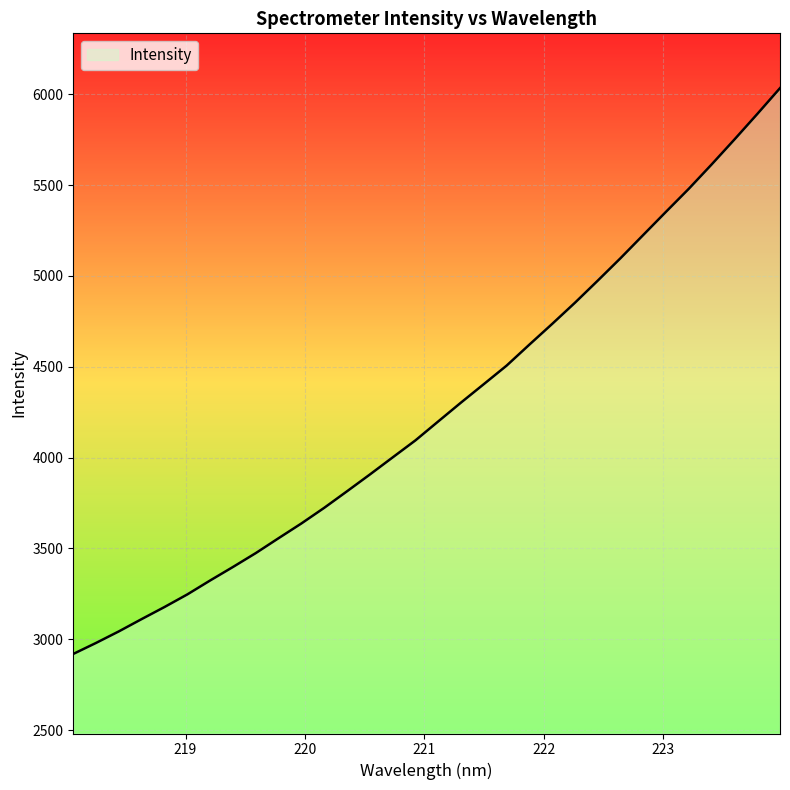

What value does the data have at 222.6447?

5097.8